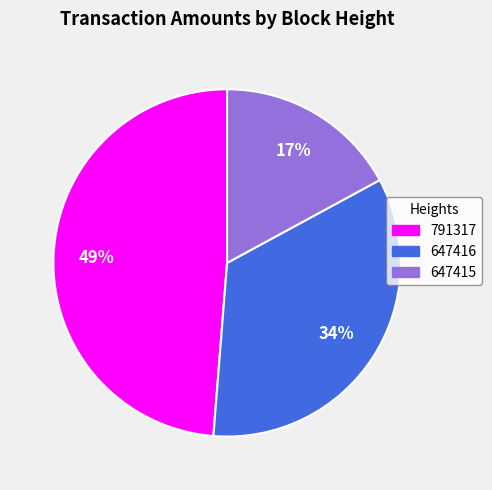

Between 791317 and 647416, which is larger?

791317